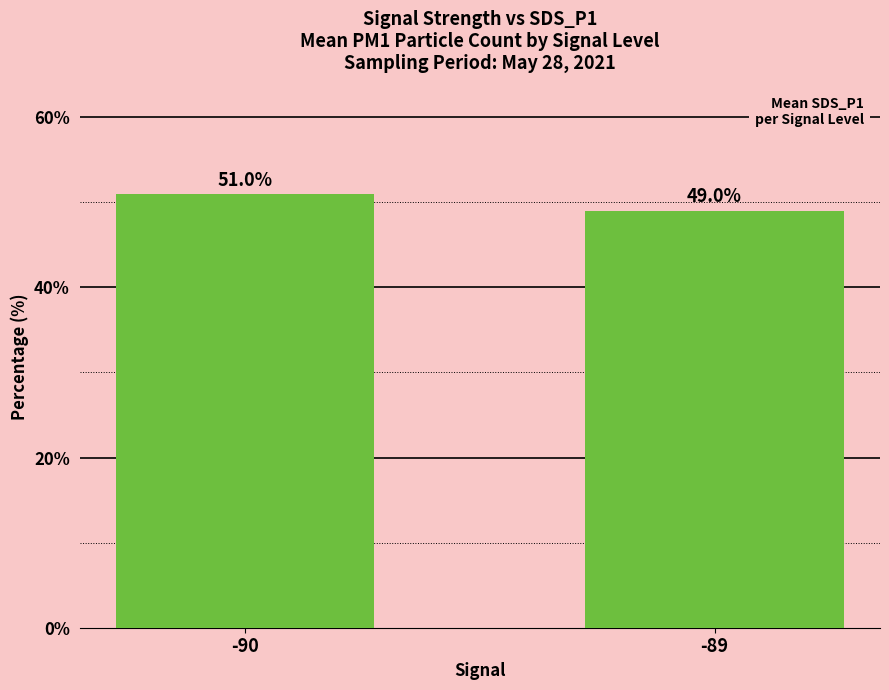

Is it true that the value at -90 is 51.0?

True